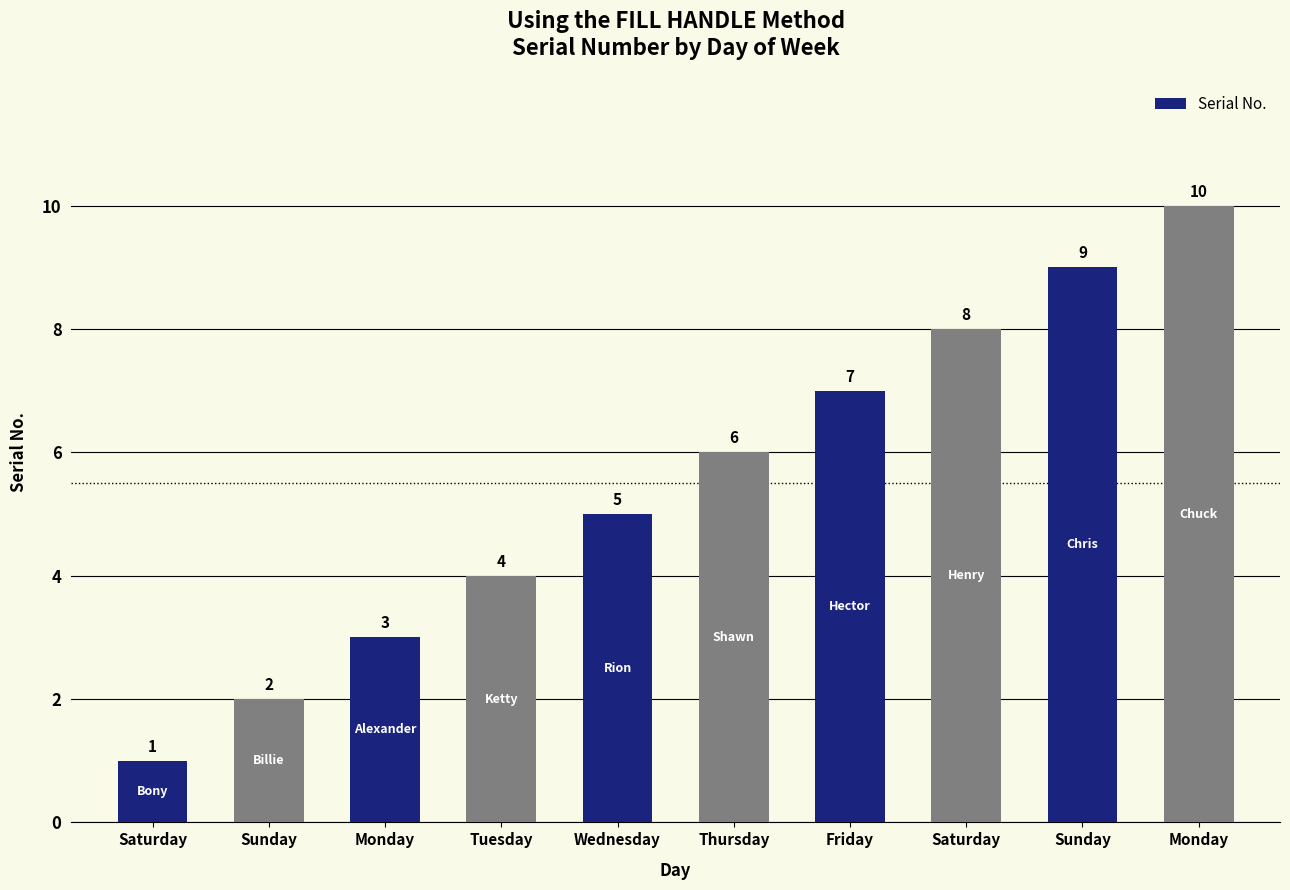

Count the number of categories in the chart.

10